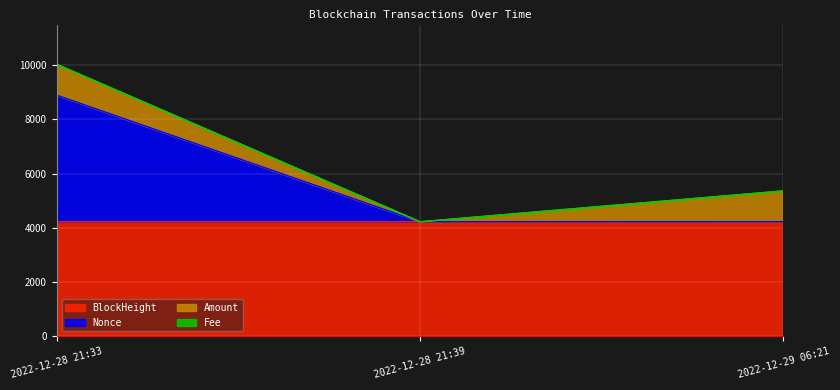

At which category is the sum across all series the highest?

2022-12-28 21:33